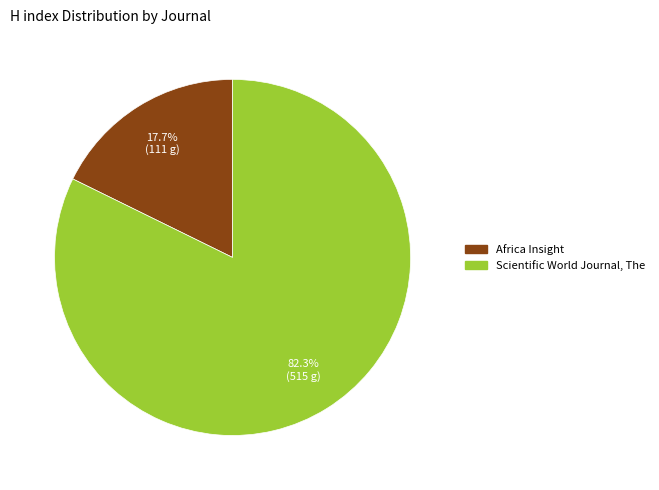

Between Africa Insight and Scientific World Journal, The, which is larger?

Scientific World Journal, The